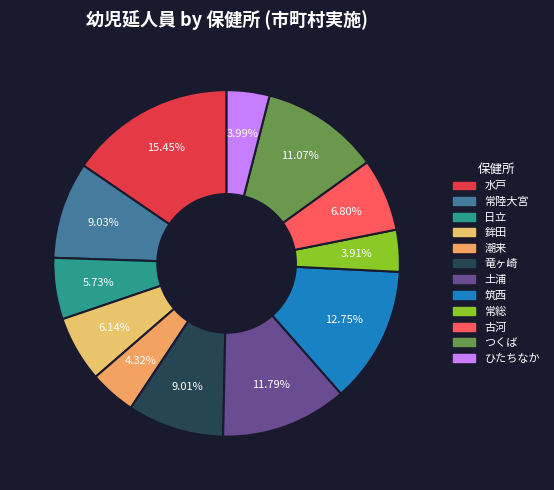

Combined, what portion of the pie is 水戸 and 筑西?

28.2%